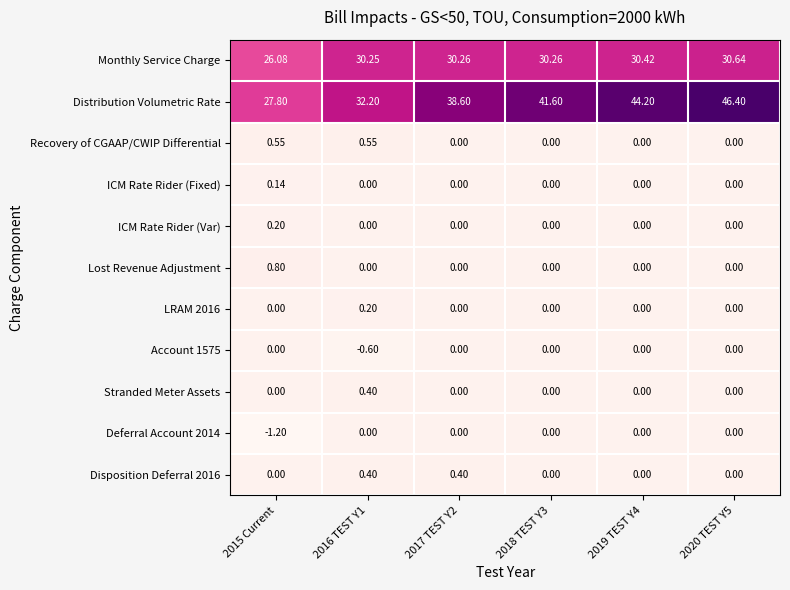

Which series has the largest total across all categories?

Distribution Volumetric Rate